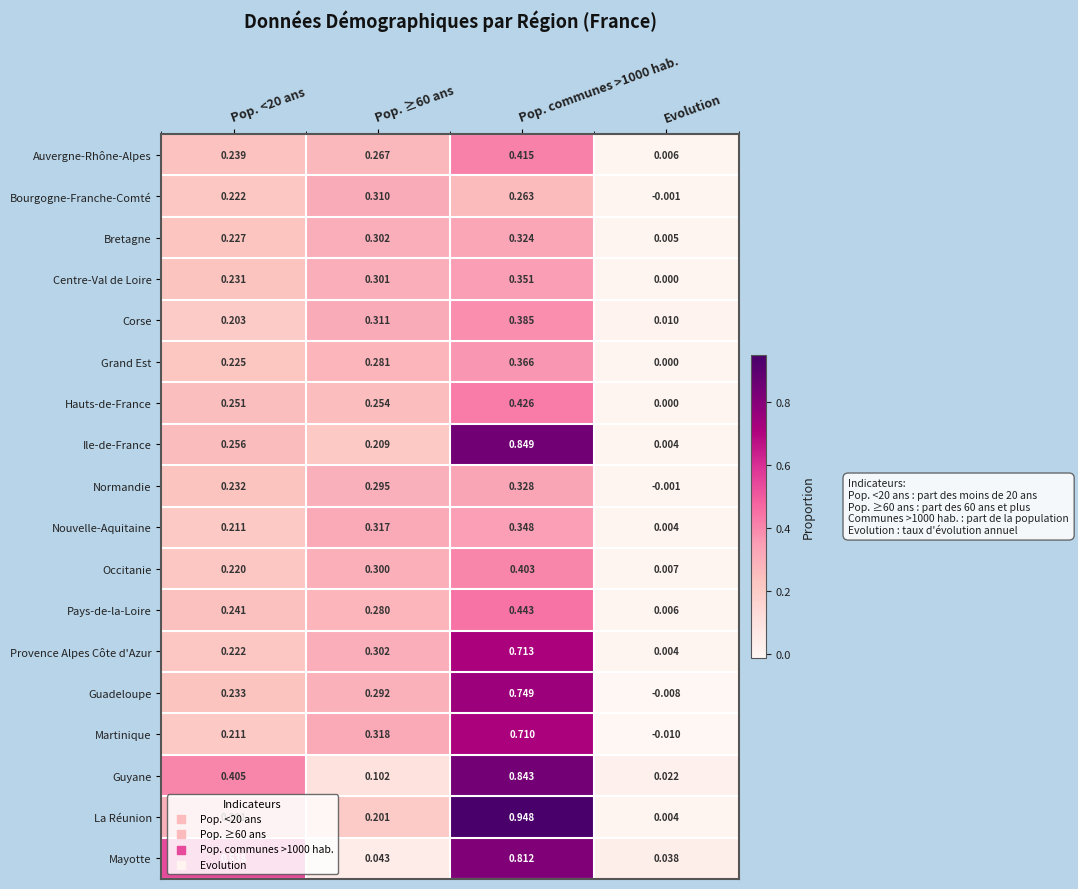

List the series in order of their peak value, lowest first.

Bourgogne-Franche-Comté, Bretagne, Normandie, Nouvelle-Aquitaine, Centre-Val de Loire, Grand Est, Corse, Occitanie, Auvergne-Rhône-Alpes, Hauts-de-France, Pays-de-la-Loire, Martinique, Provence Alpes Côte d'Azur, Guadeloupe, Mayotte, Guyane, Ile-de-France, La Réunion